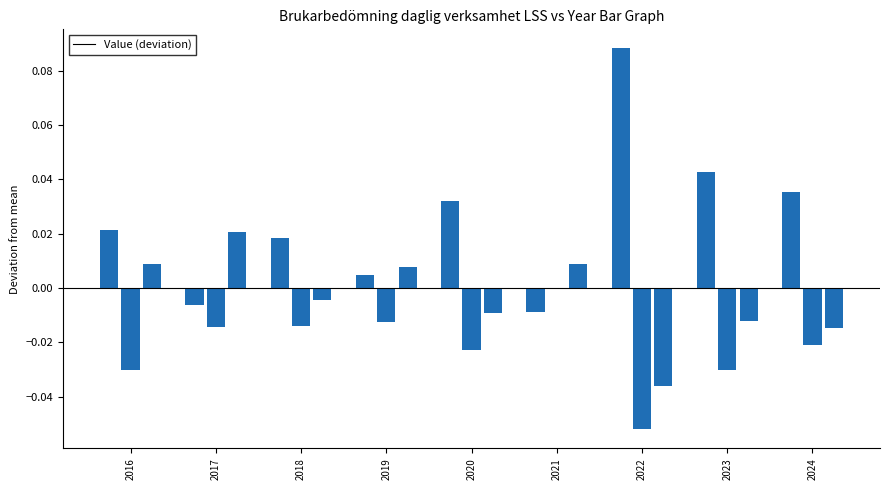

What is the difference between the maximum and minimum values?

0.1